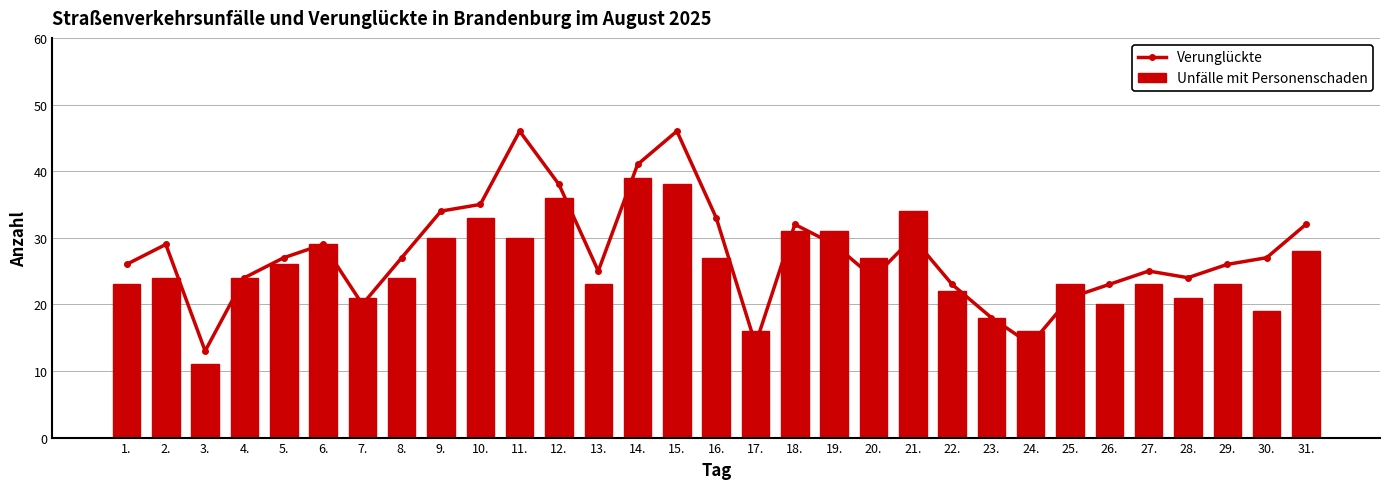

At which label does Unfälle mit Personenschaden reach its peak?

14.